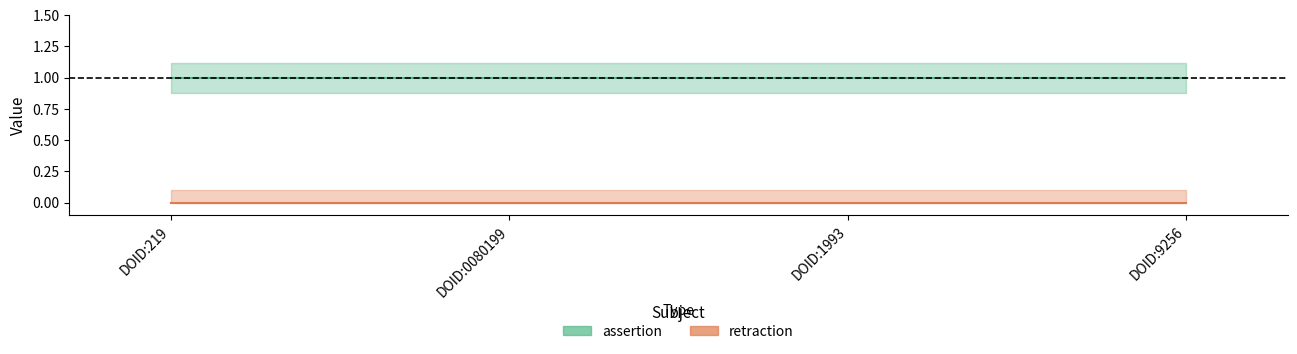

Is it true that assertion equals 1 at DOID:0080199?

False